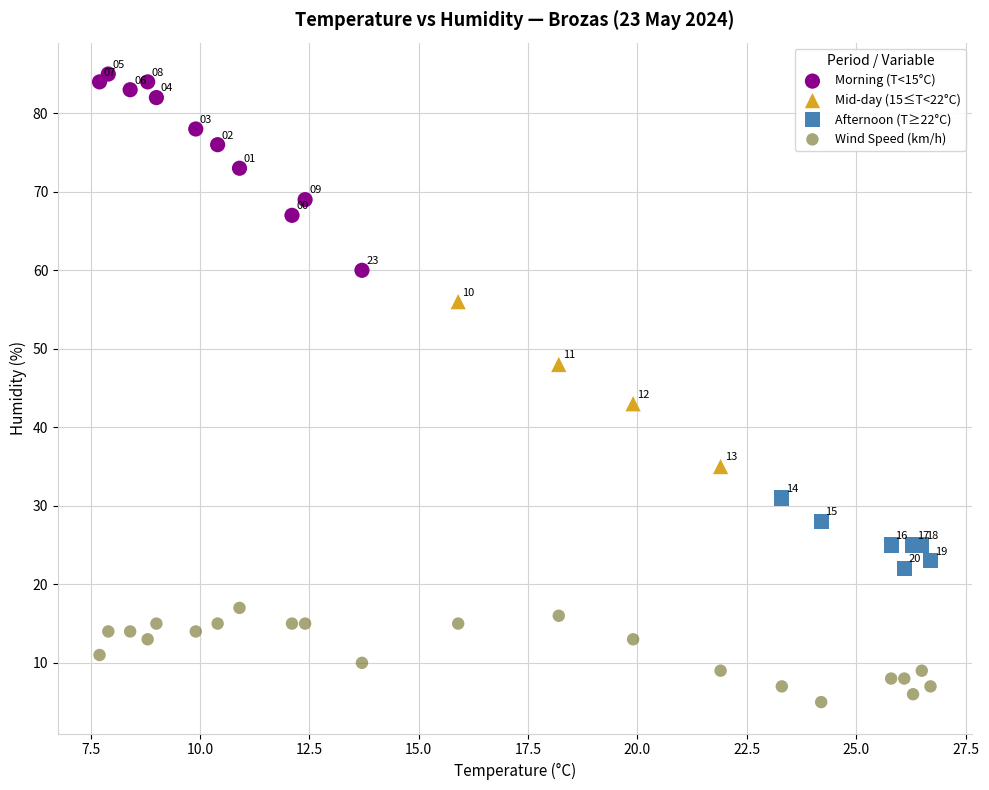

Which series reaches the minimum Y coordinate?

Wind Speed (km/h)